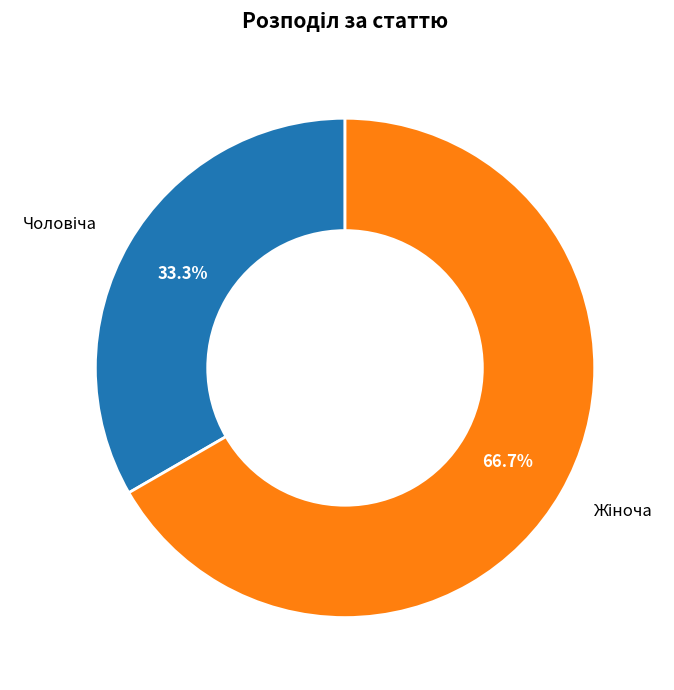

Does any single category account for the majority?

Yes